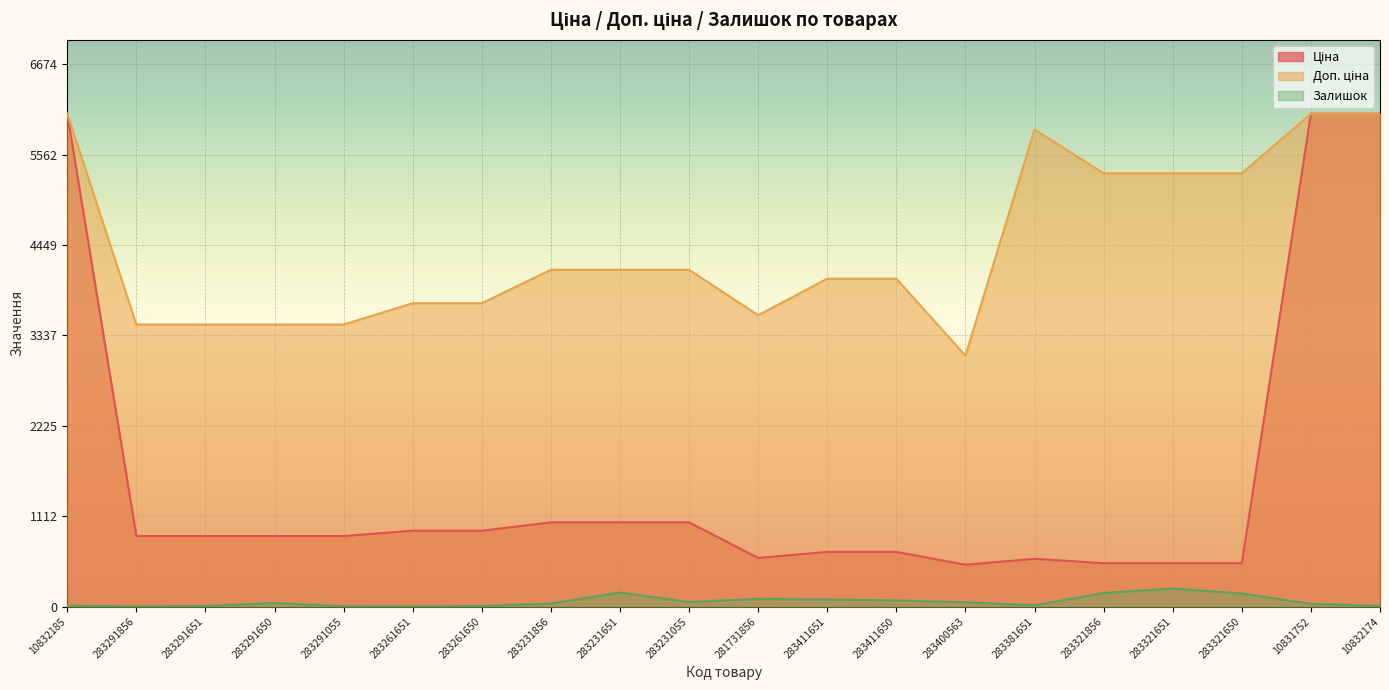

Which category has the highest value across all series?

10832185